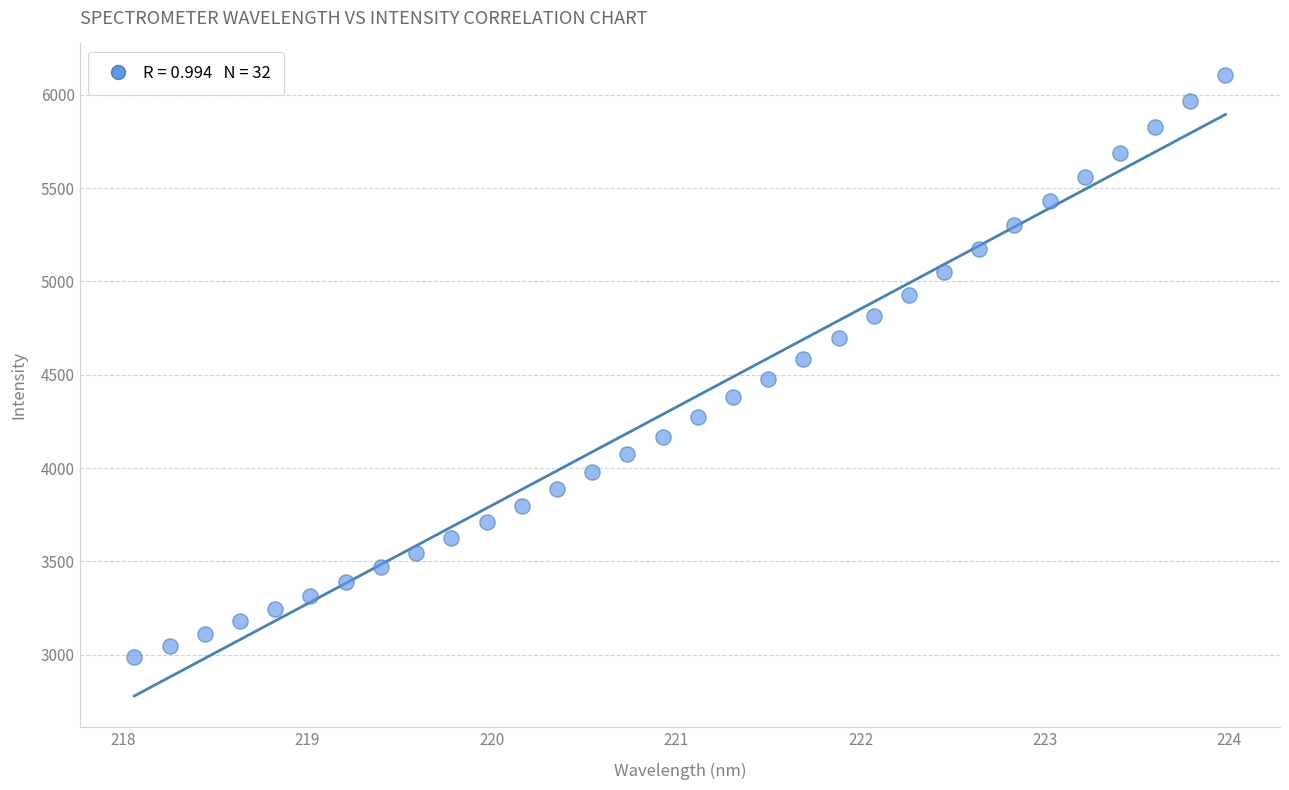

What is the range of X values (max minus min)?

5.9